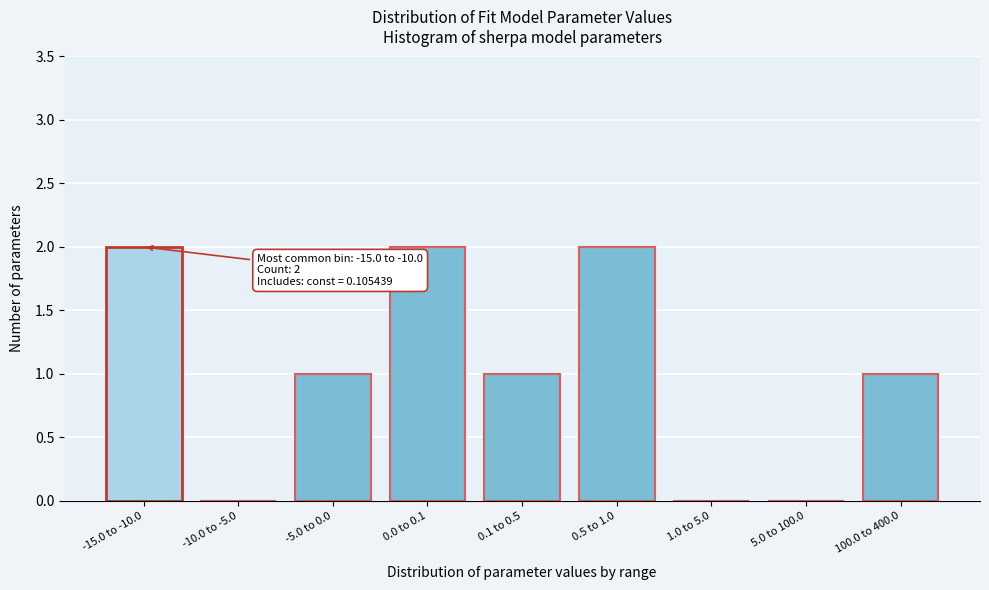

Reading left to right, transcribe all the data shown in this chart.

-15.0 to -10.0=2	-10.0 to -5.0=0	-5.0 to 0.0=1	0.0 to 0.1=2	0.1 to 0.5=1	0.5 to 1.0=2	1.0 to 5.0=0	5.0 to 100.0=0	100.0 to 400.0=1